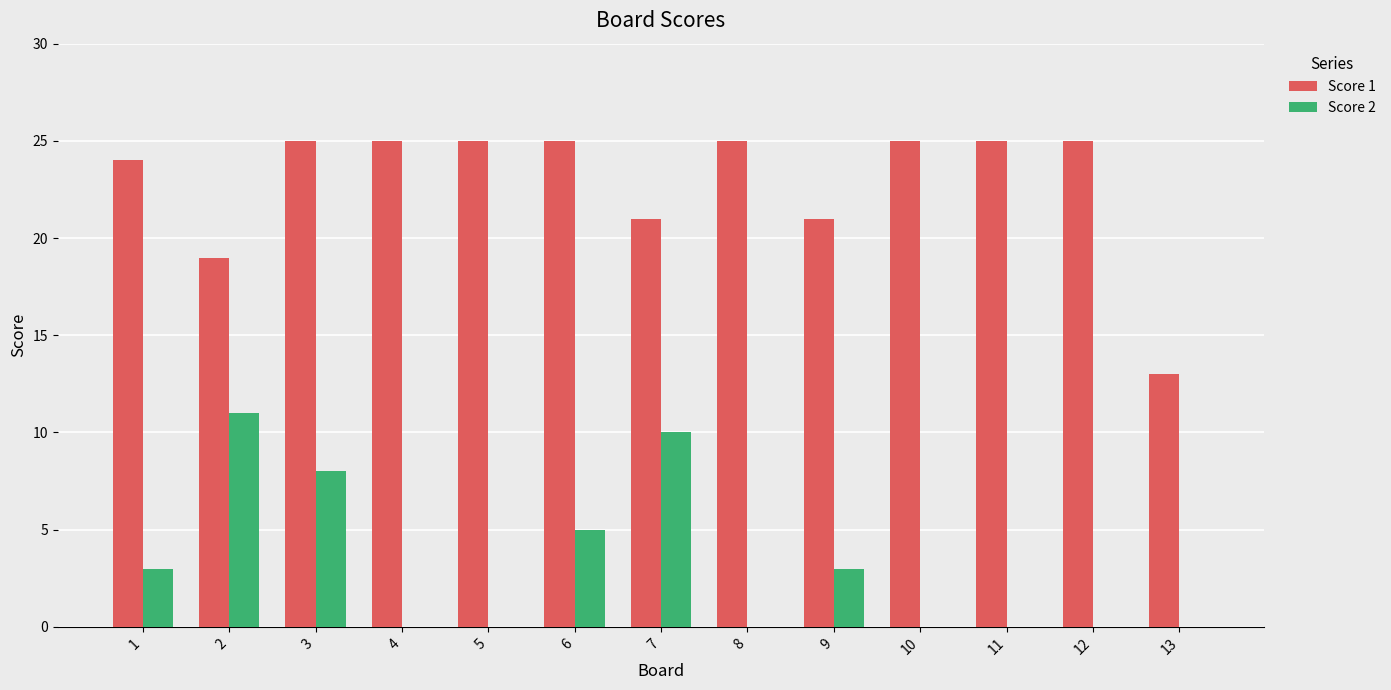

What is the average value of the Score 1 series?

23